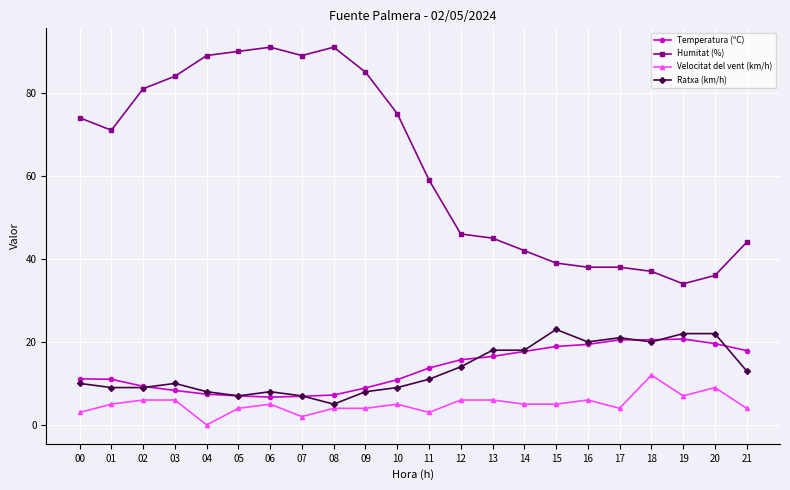

What are all the series names shown in the legend?

Temperatura (ºC), Humitat (%), Velocitat del vent (km/h), Ratxa (km/h)